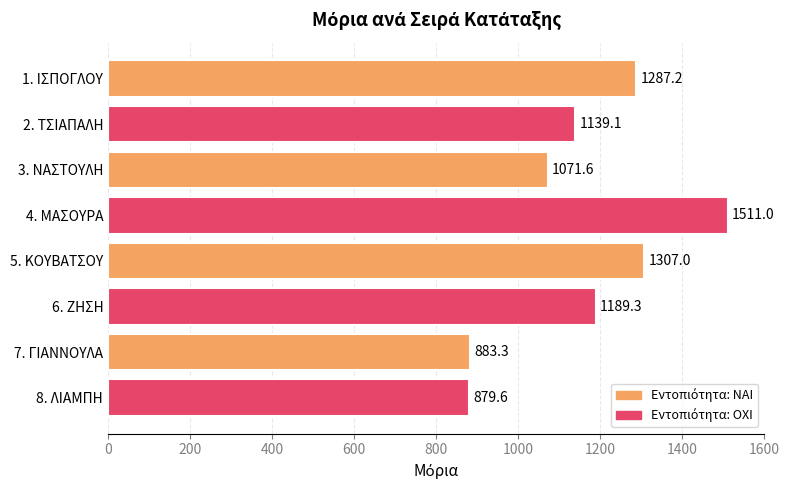

What value does the data have at 6. ΖΗΣΗ?

1189.3